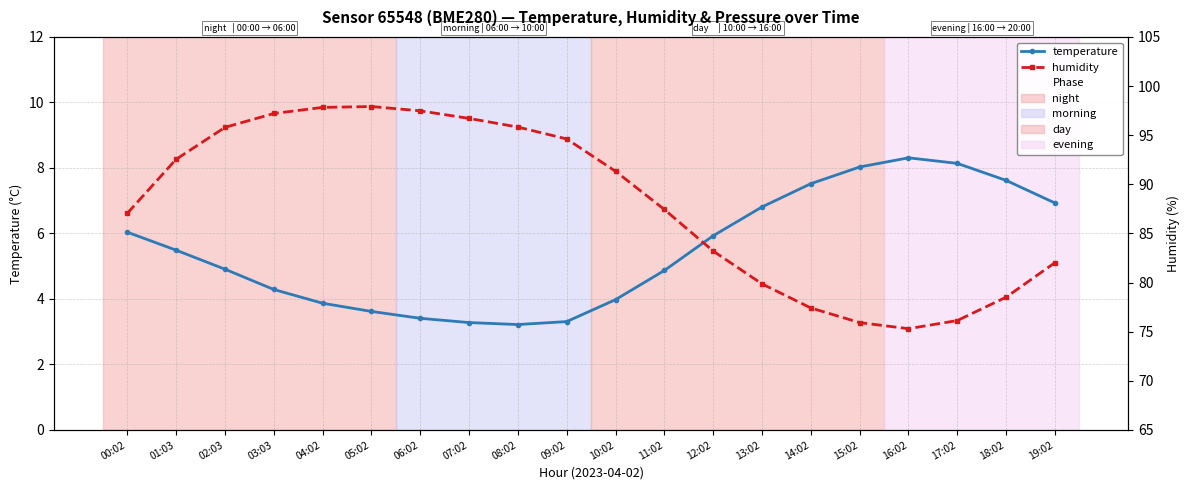

What is the maximum value shown in the chart?

97.9